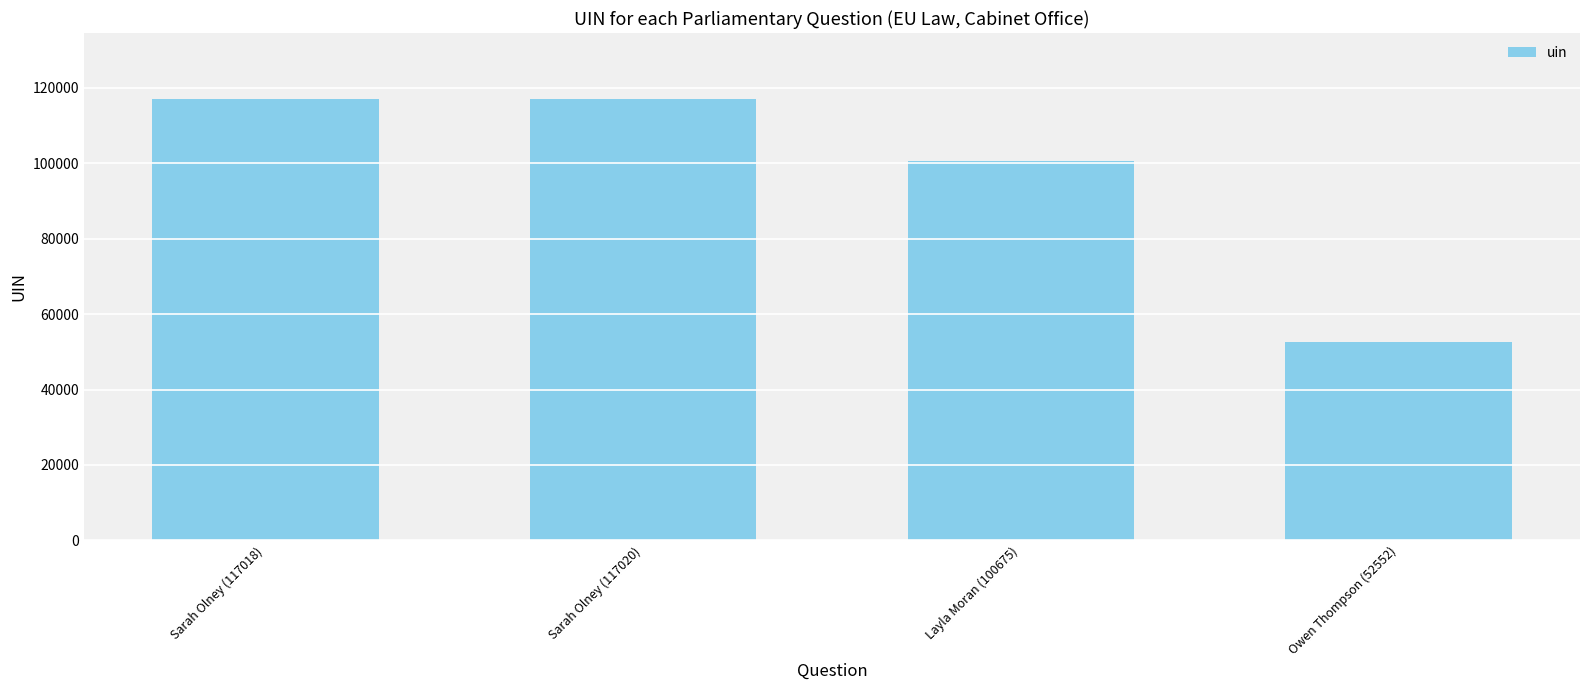

What is the difference between the maximum and minimum values?

64468